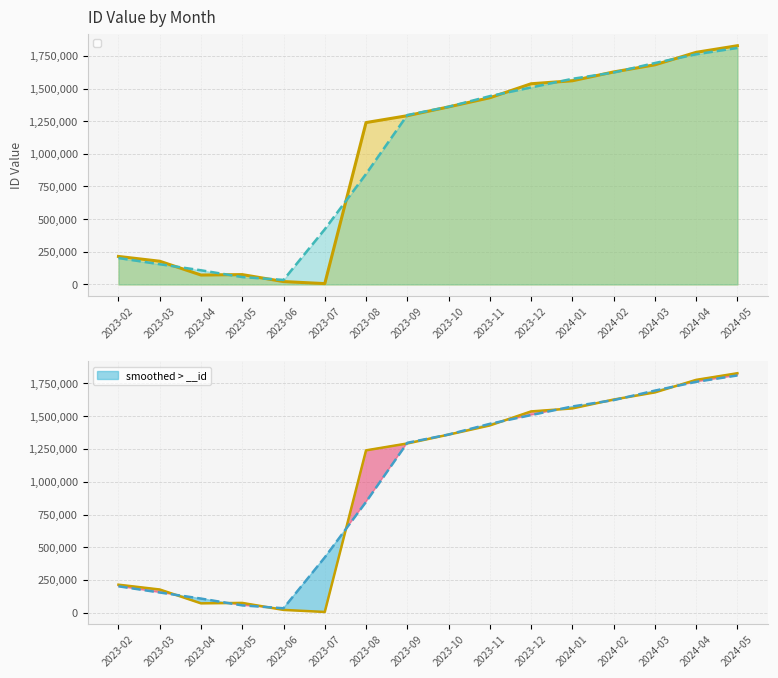

At which category does the data reach its first local valley?

2023-04